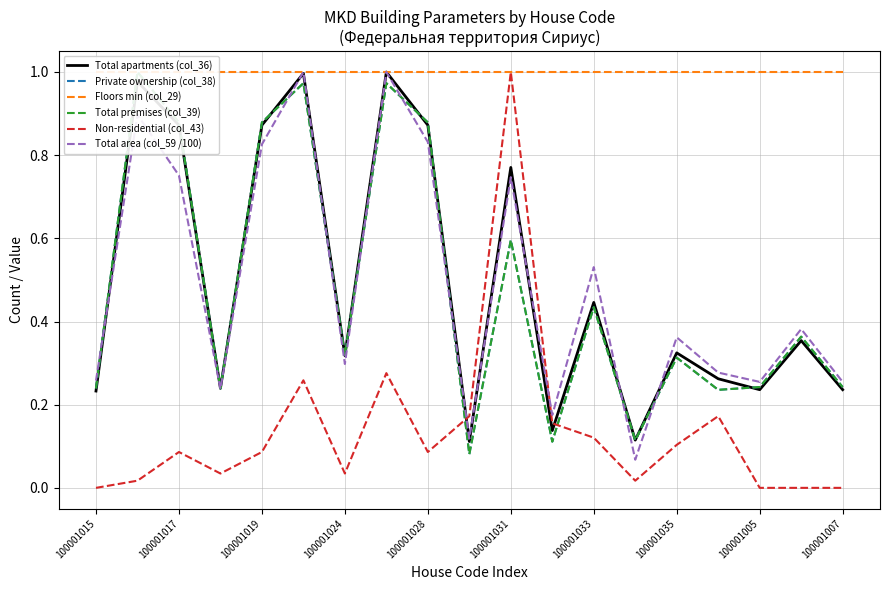

The Non-residential (col_43) series shows 0.0 at 100001007. True or false?

True